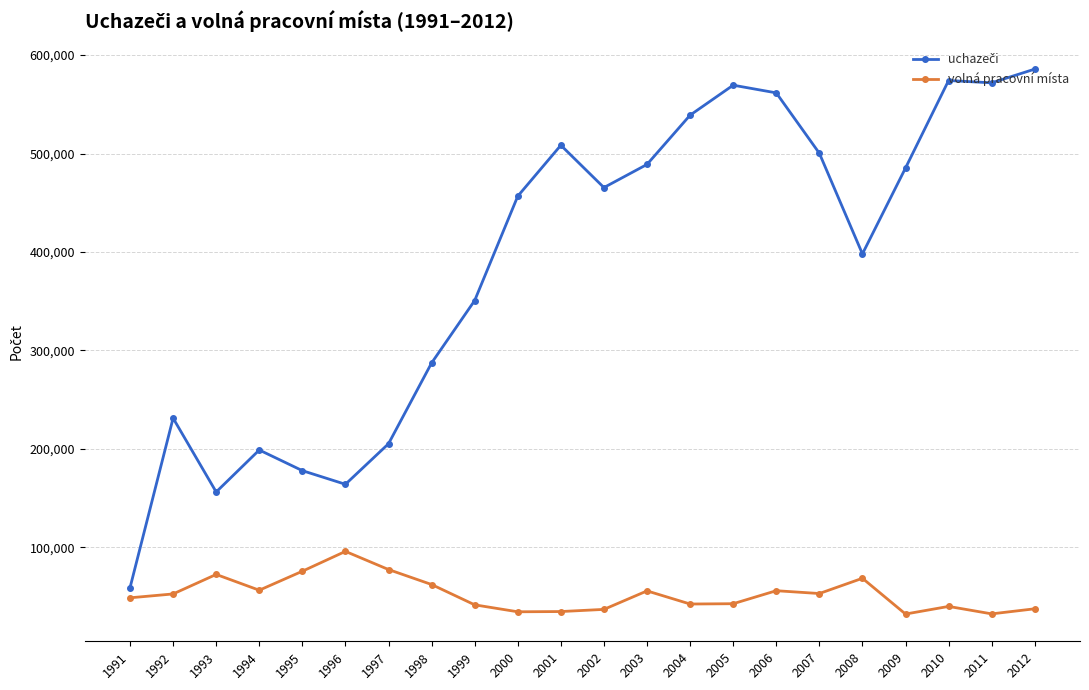

How many lines are shown in the chart?

2